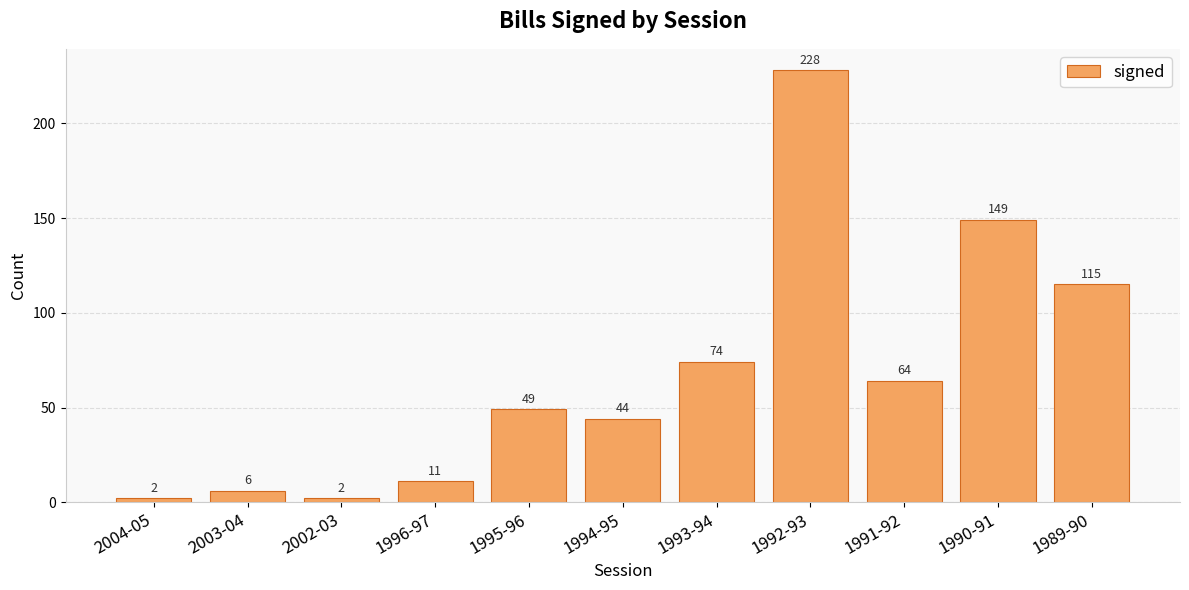

At which label is the value closest to 115?

1989-90